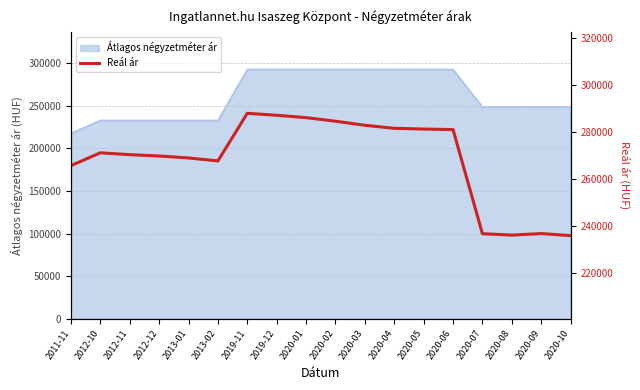

How many points are higher than both their immediate neighbors (excluding endpoints)?

3